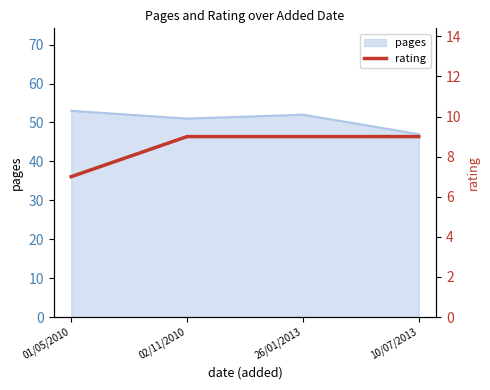

How many lines are shown in the chart?

1